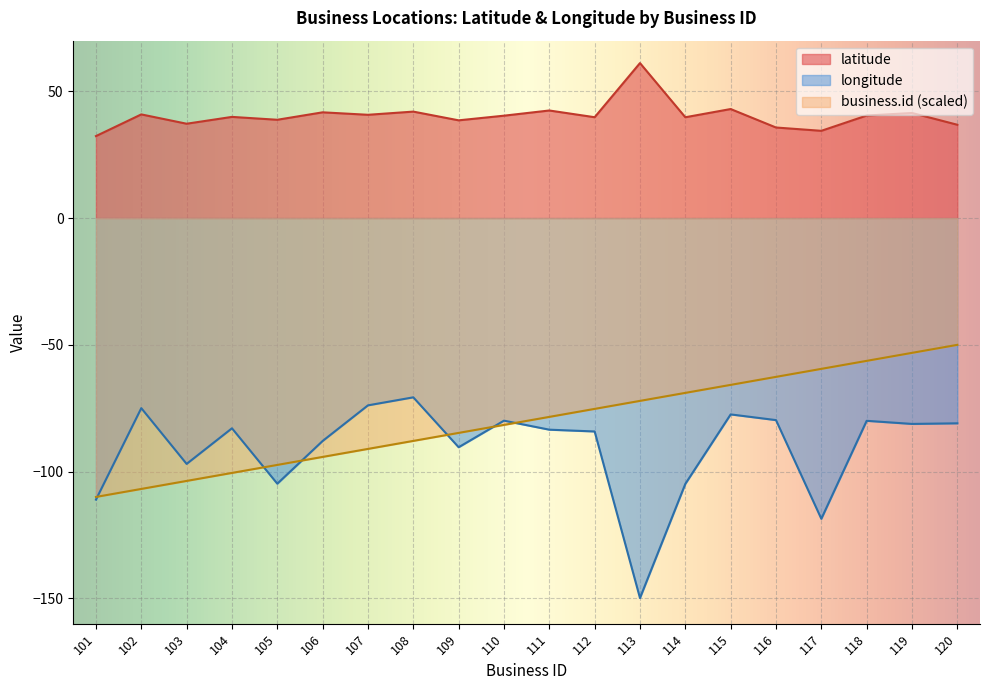

The value of longitude at 118 is -52.7. True or false?

False